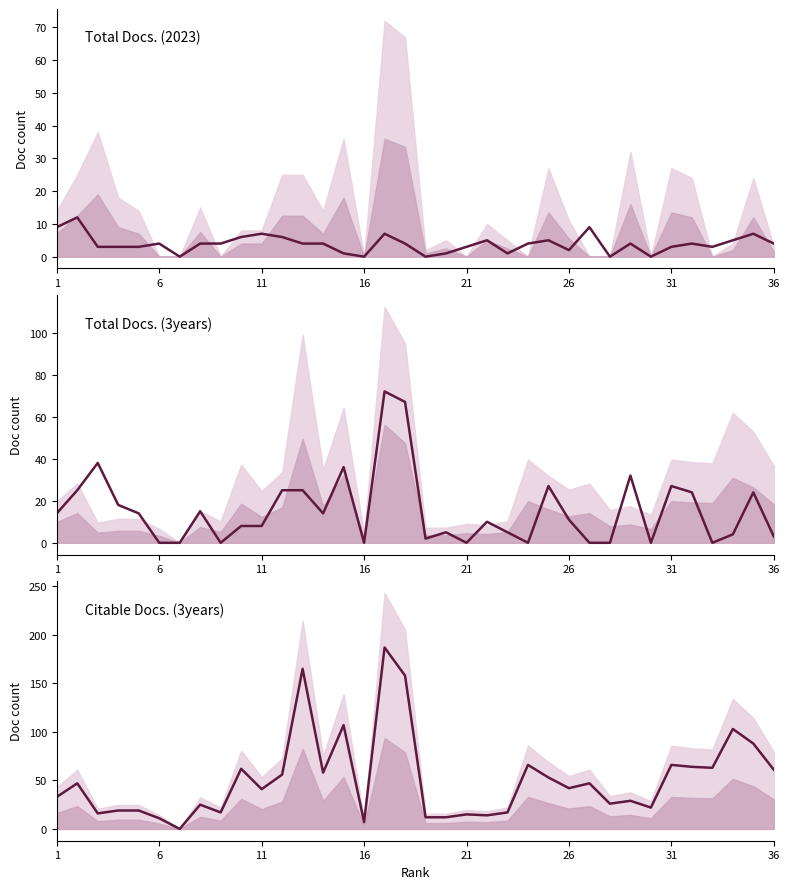

Between 16 and 30, which is larger?

16